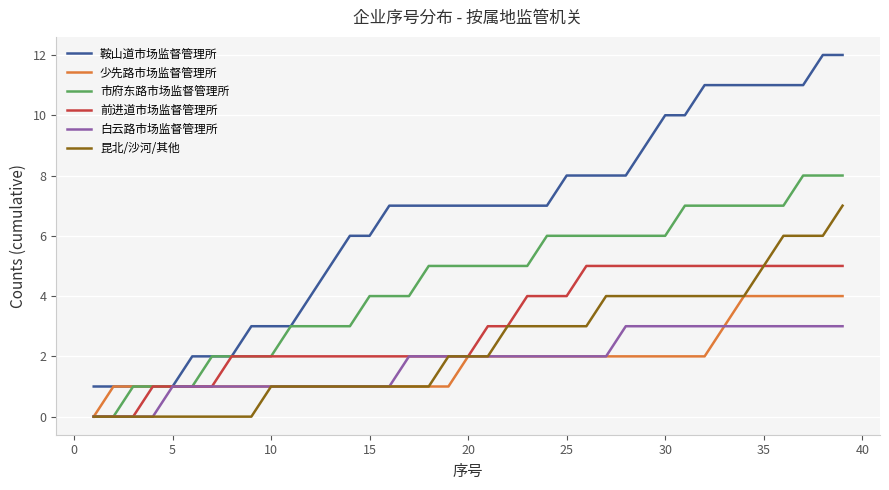

Reading right to left, transcribe all the data shown in this chart.

鞍山道市场监督管理所: 12	12	11	11	11	11	11	11	10	10	9	8	8	8	8	7	7	7	7	7	7	7	7	7	6	6	5	4	3	3	3	2	2	2	1	1	1	1	1
少先路市场监督管理所: 4	4	4	4	4	4	3	2	2	2	2	2	2	2	2	2	2	2	2	2	1	1	1	1	1	1	1	1	1	1	1	1	1	1	1	1	1	1	0
市府东路市场监督管理所: 8	8	8	7	7	7	7	7	7	6	6	6	6	6	6	6	5	5	5	5	5	5	4	4	4	3	3	3	3	2	2	2	2	1	1	1	1	0	0
前进道市场监督管理所: 5	5	5	5	5	5	5	5	5	5	5	5	5	5	4	4	4	3	3	2	2	2	2	2	2	2	2	2	2	2	2	2	1	1	1	1	0	0	0
白云路市场监督管理所: 3	3	3	3	3	3	3	3	3	3	3	3	2	2	2	2	2	2	2	2	2	2	2	1	1	1	1	1	1	1	1	1	1	1	1	0	0	0	0
昆北/沙河/其他: 7	6	6	6	5	4	4	4	4	4	4	4	4	3	3	3	3	3	2	2	2	1	1	1	1	1	1	1	1	1	0	0	0	0	0	0	0	0	0